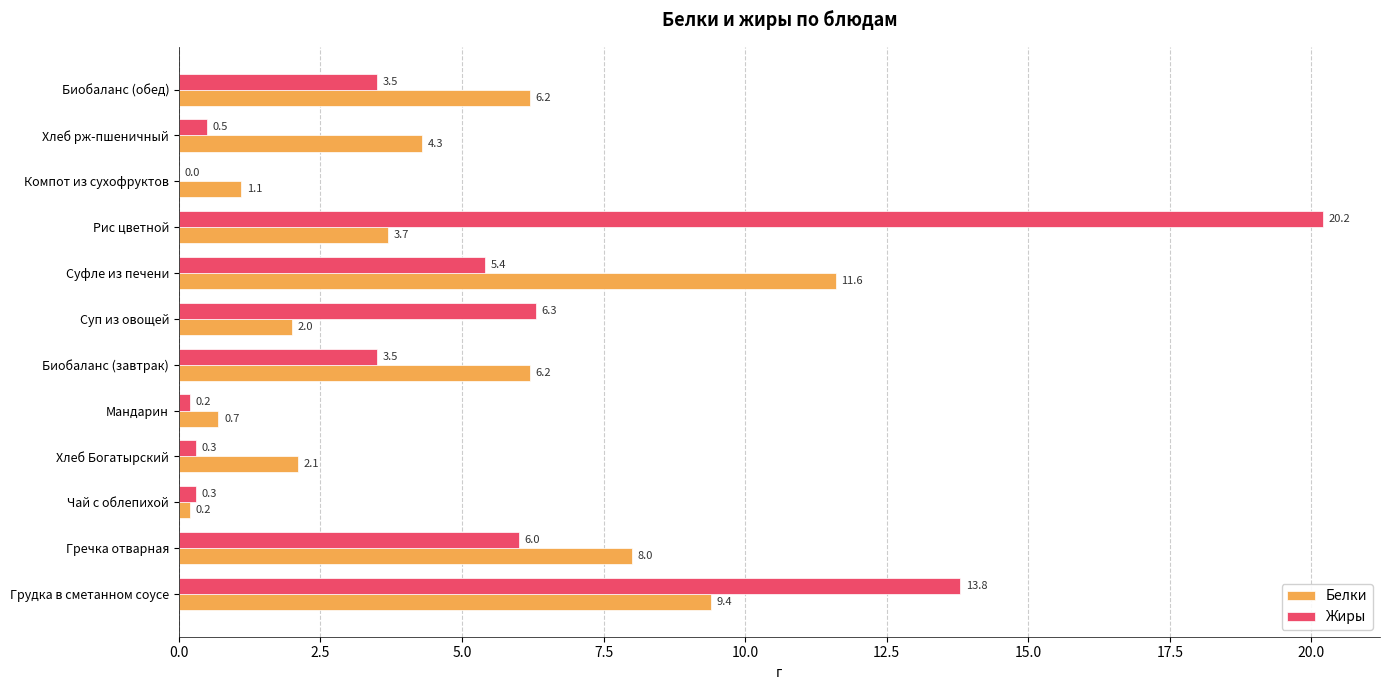

How many distinct data groups are displayed?

2